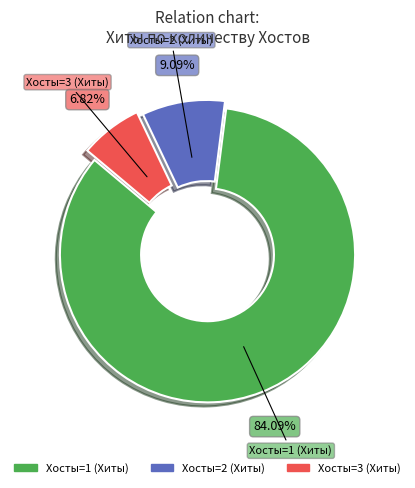

Which slice is the largest?

Хосты=1 (Хиты)